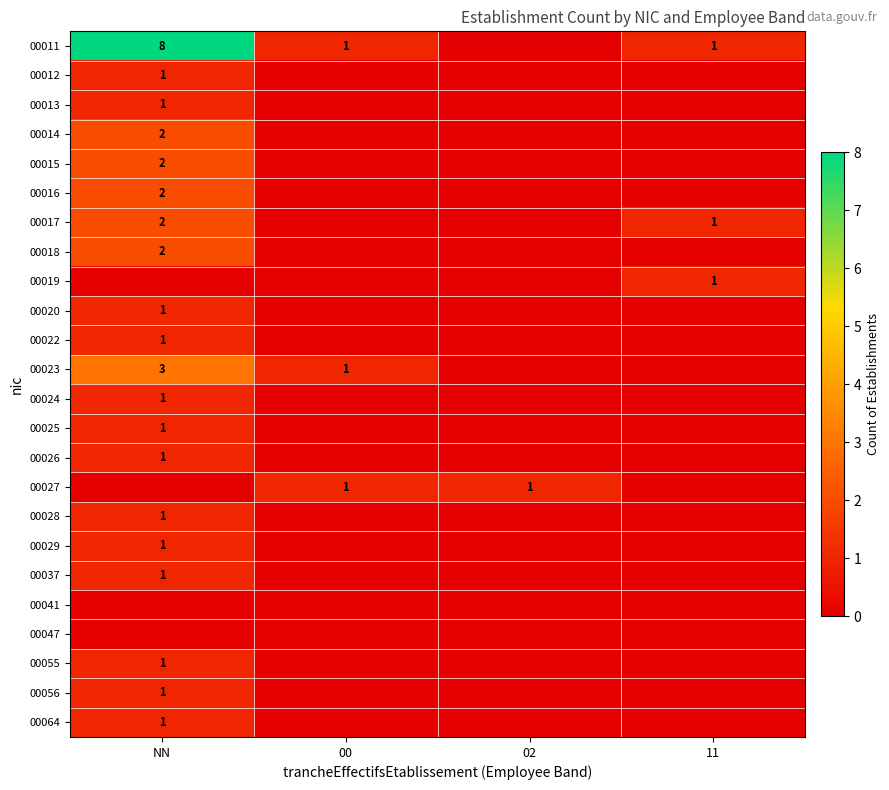

At which category does the chart reach its minimum across all series?

02